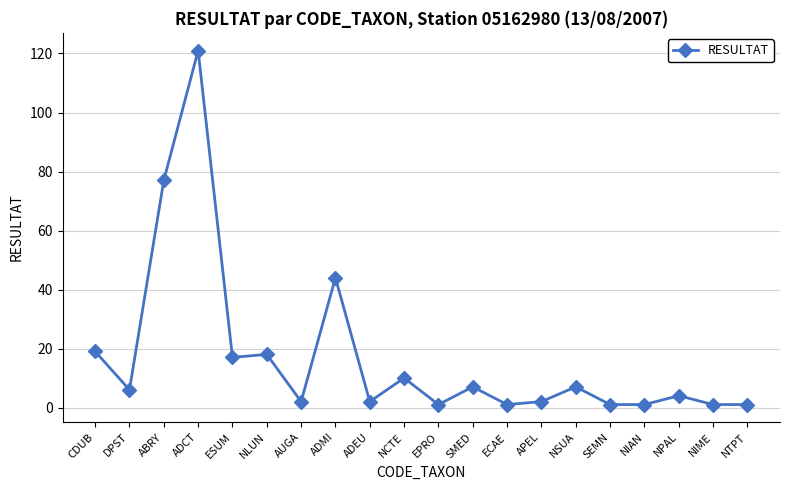

The chart shows a value of 6 at DPST. True or false?

True